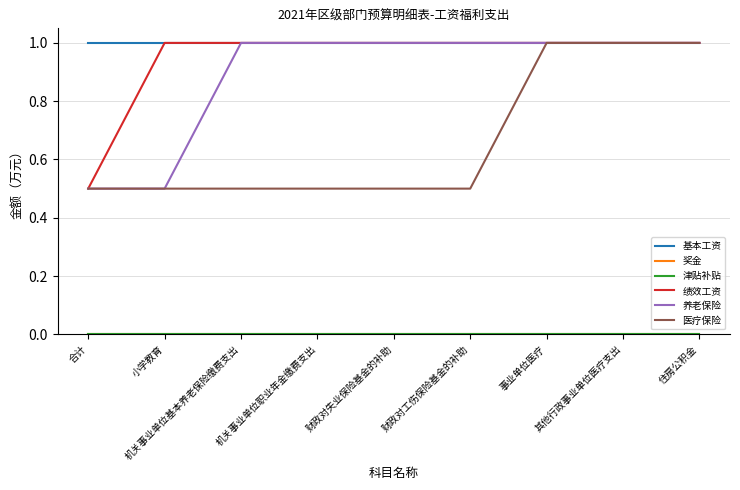

Does the chart display data point markers on the line(s)?

No